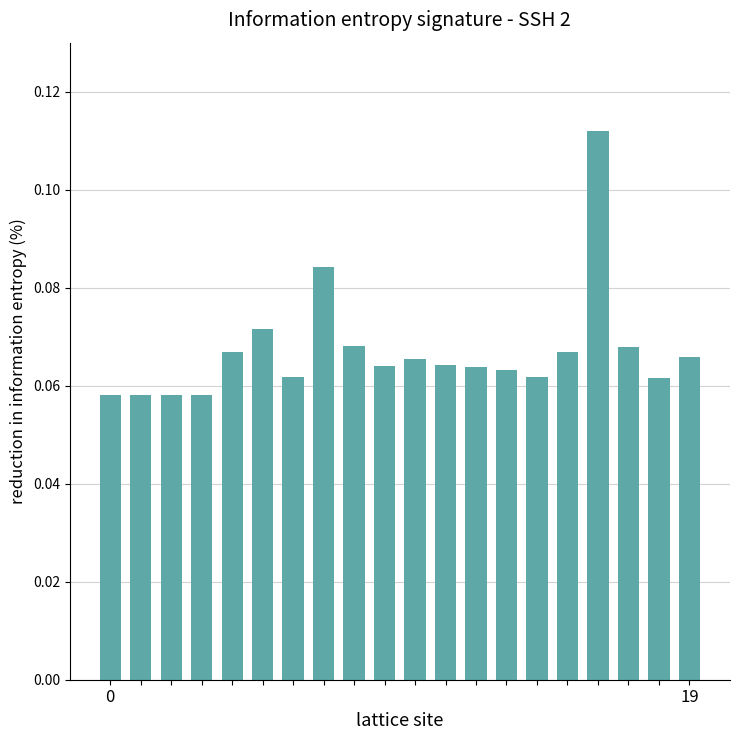

What is the sum of all values?

1.3